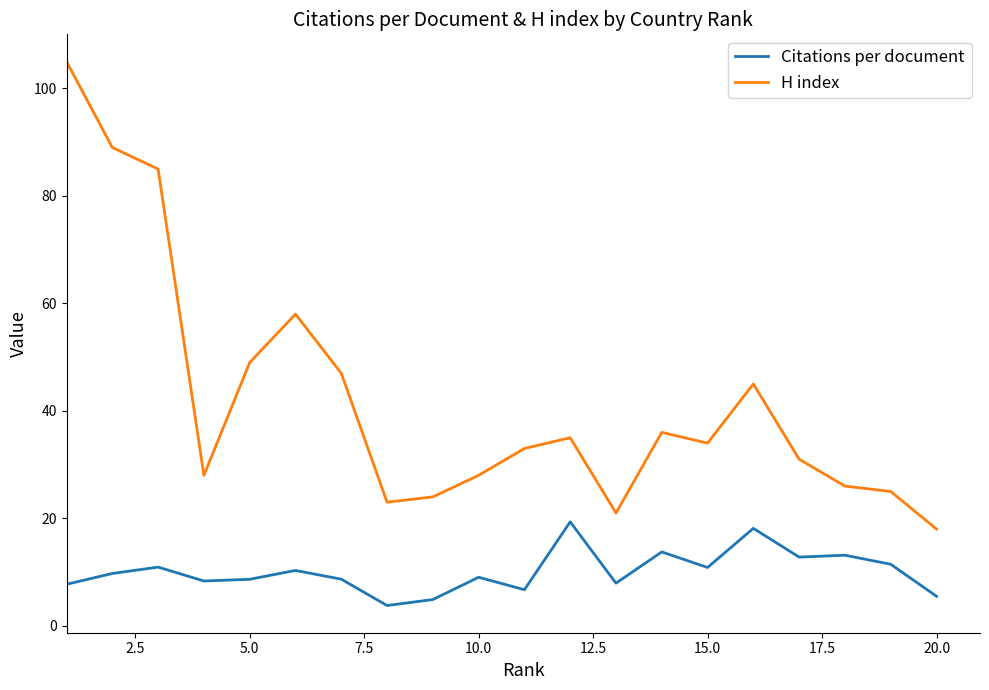

What is the difference between the maximum and minimum values in the H index series?

87.0